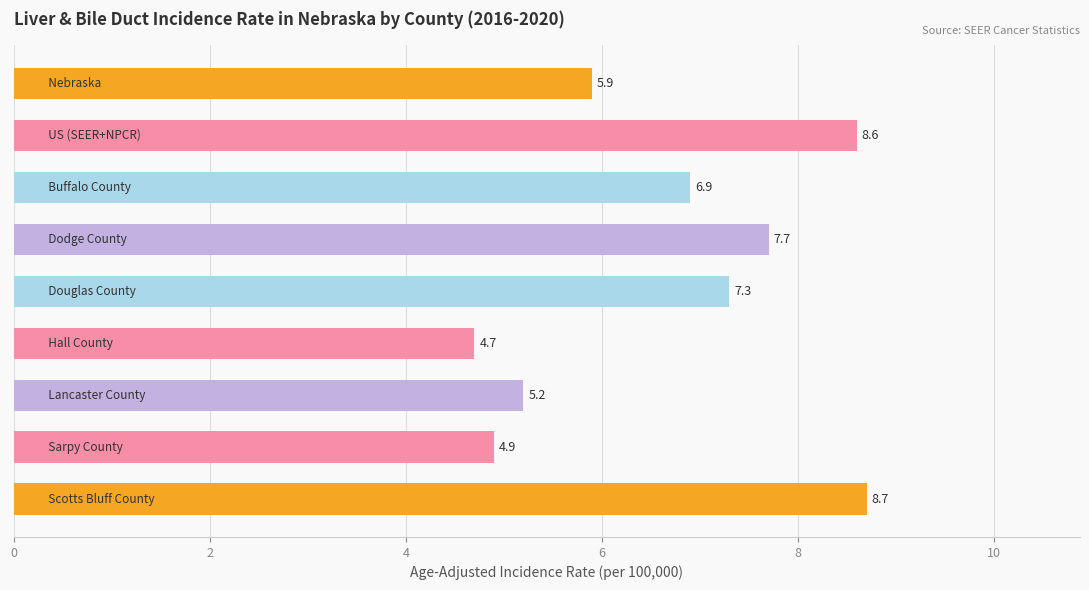

What is the difference between the maximum and second lowest values?

3.8